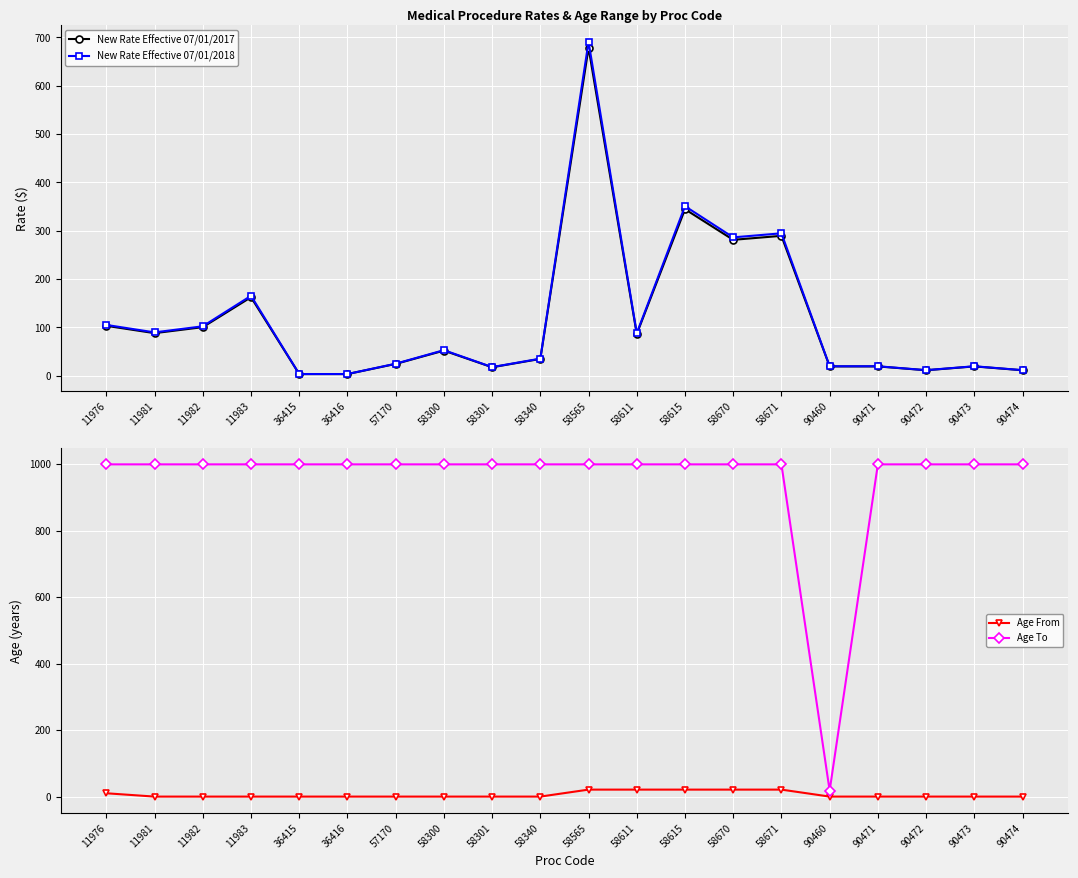

Reading right to left, transcribe all the data shown in this chart.

New Rate Effective 07/01/2017: 11.0	18.9	11.0	18.9	18.9	289.1	280.8	344.2	86.0	678.2	34.4	17.2	51.6	24.1	3.1	3.1	162.1	100.2	87.8	102.9
New Rate Effective 07/01/2018: 11.2	19.3	11.2	19.3	19.3	294.3	285.9	350.4	87.6	690.5	35.0	17.5	52.6	24.5	3.2	3.2	165.0	102.0	89.3	104.8
Age From: 0.0	0.0	0.0	0.0	0.0	21.0	21.0	21.0	21.0	21.0	0.0	0.0	0.0	0.0	0.0	0.0	0.0	0.0	0.0	10.0
Age To: 999.0	999.0	999.0	999.0	18.0	999.0	999.0	999.0	999.0	999.0	999.0	999.0	999.0	999.0	999.0	999.0	999.0	999.0	999.0	999.0